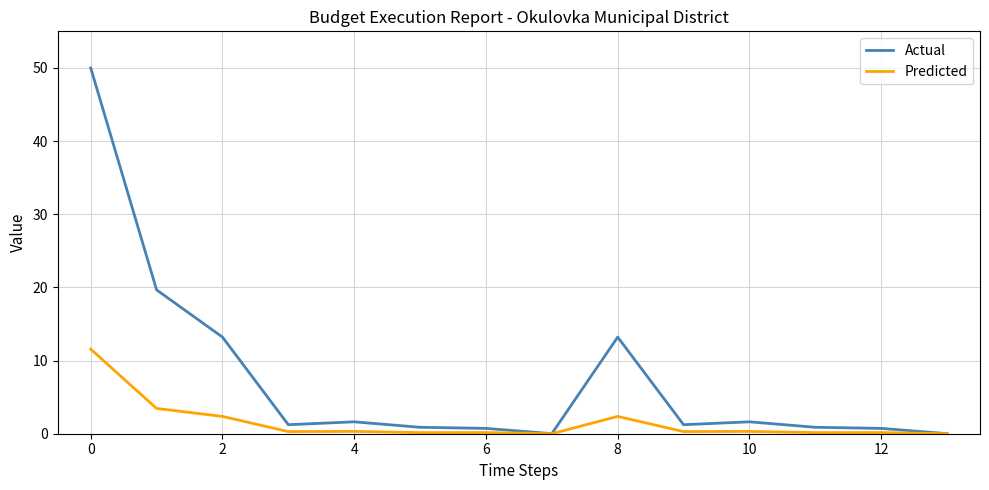

What is the greatest value displayed?

50.0